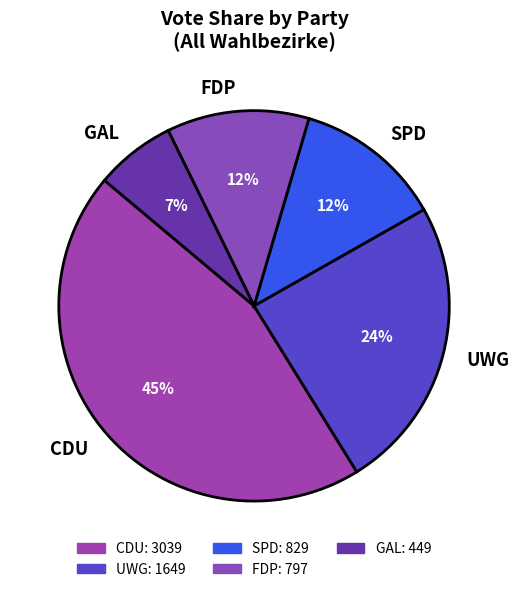

Is it true that UWG is 30% of the pie?

False